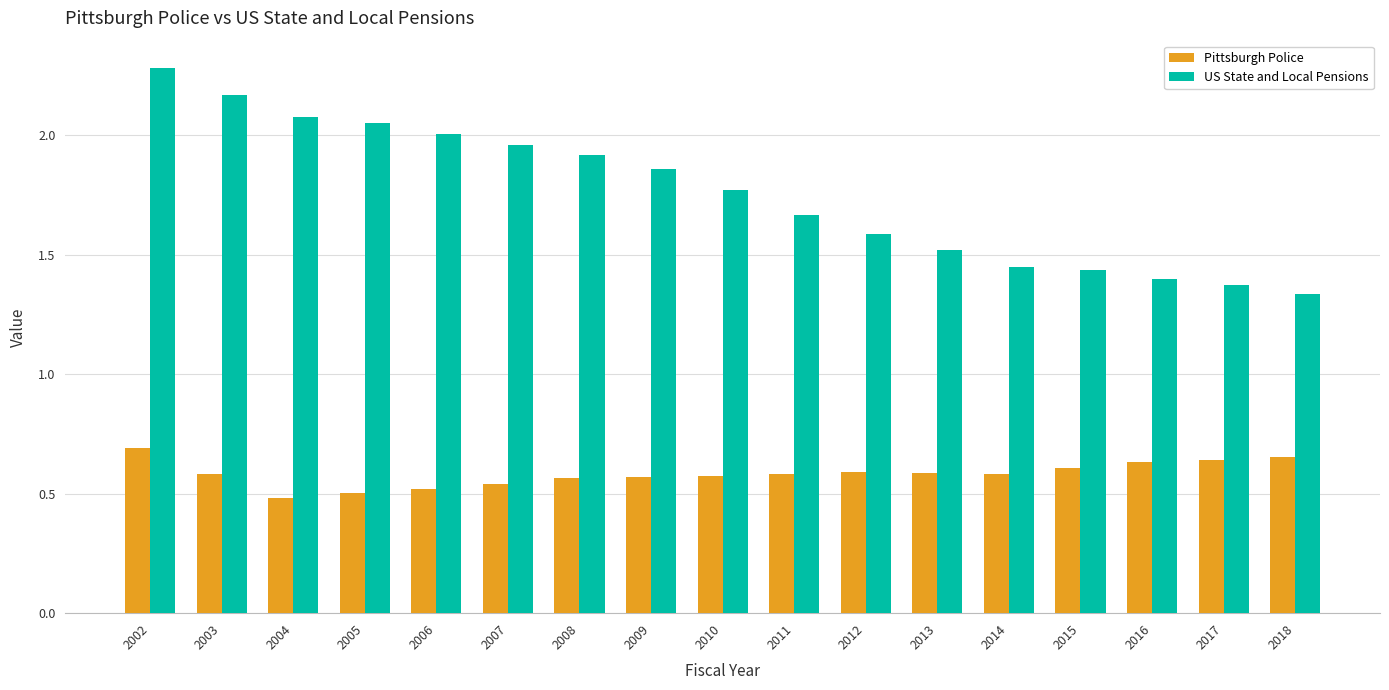

What is the total value across all series at 2010?

2.3